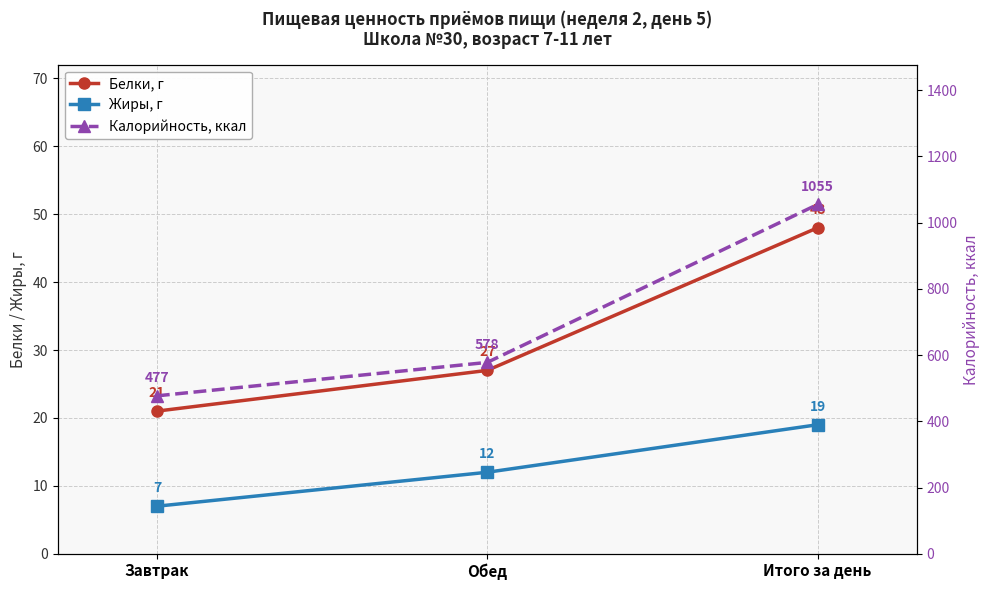

What is the sum of all Жиры, г values?

38